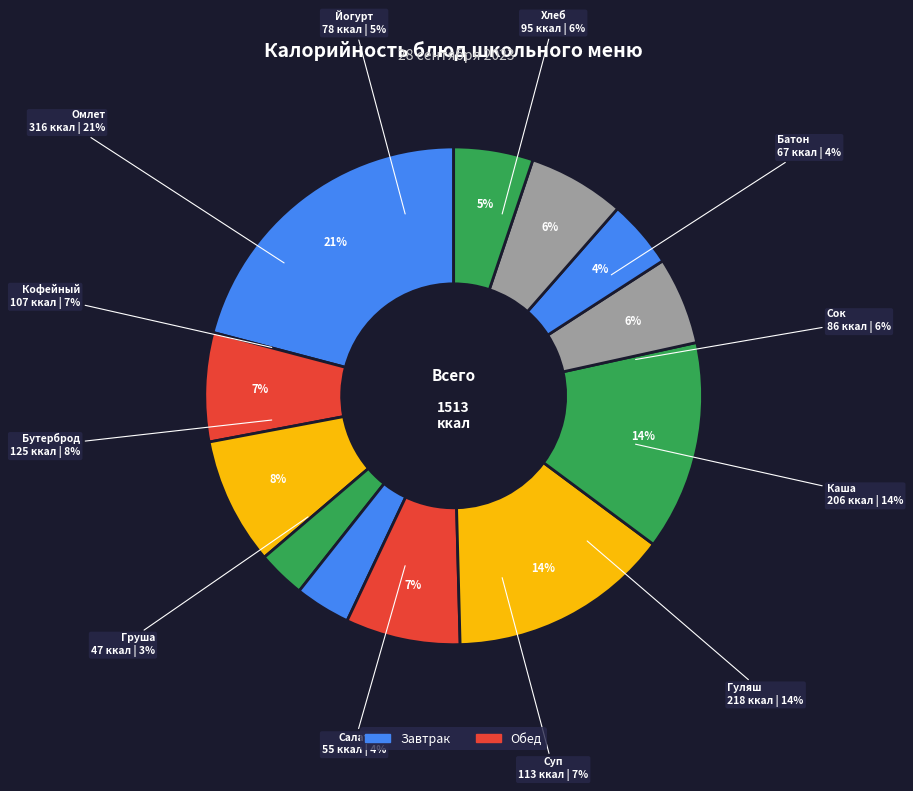

True or false: Батон обогащенный accounts for 1% of the total.

False